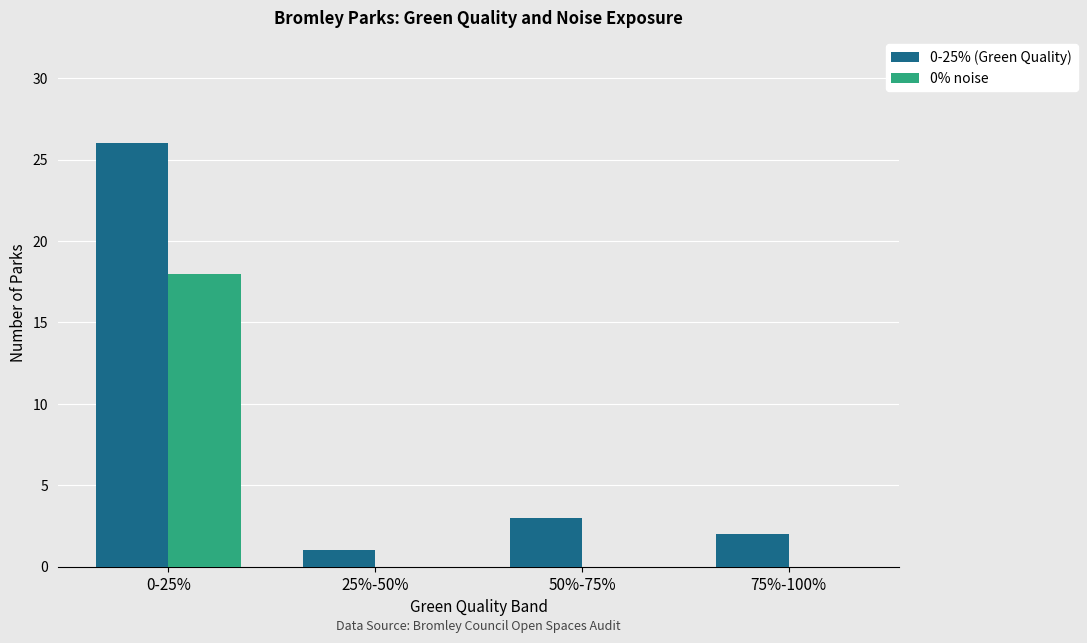

What is the average value of the 0-25% (Green Quality) series?

8